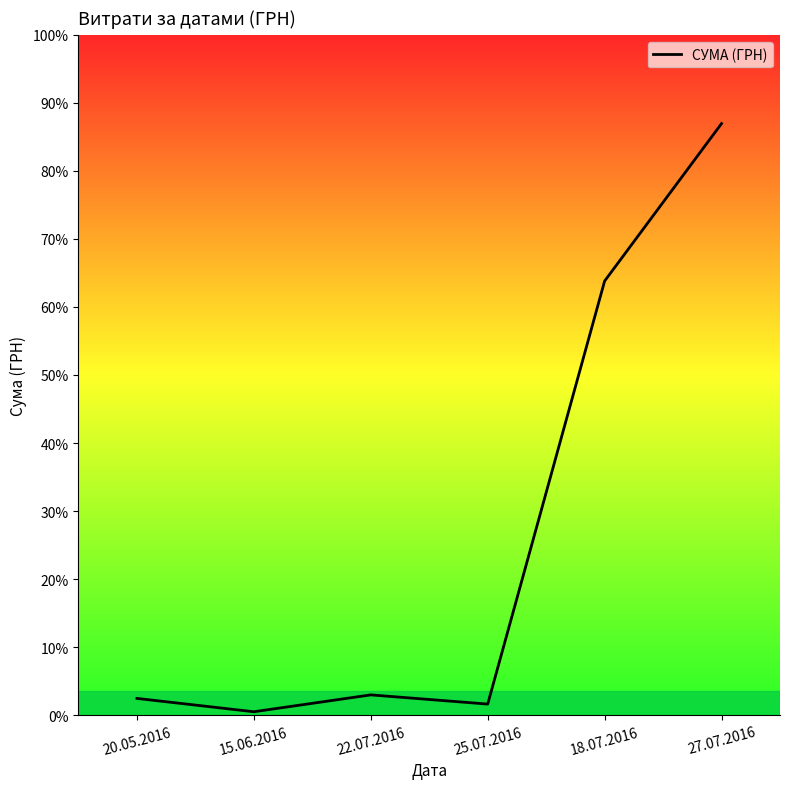

Is this an area chart (filled region under the line)?

Yes